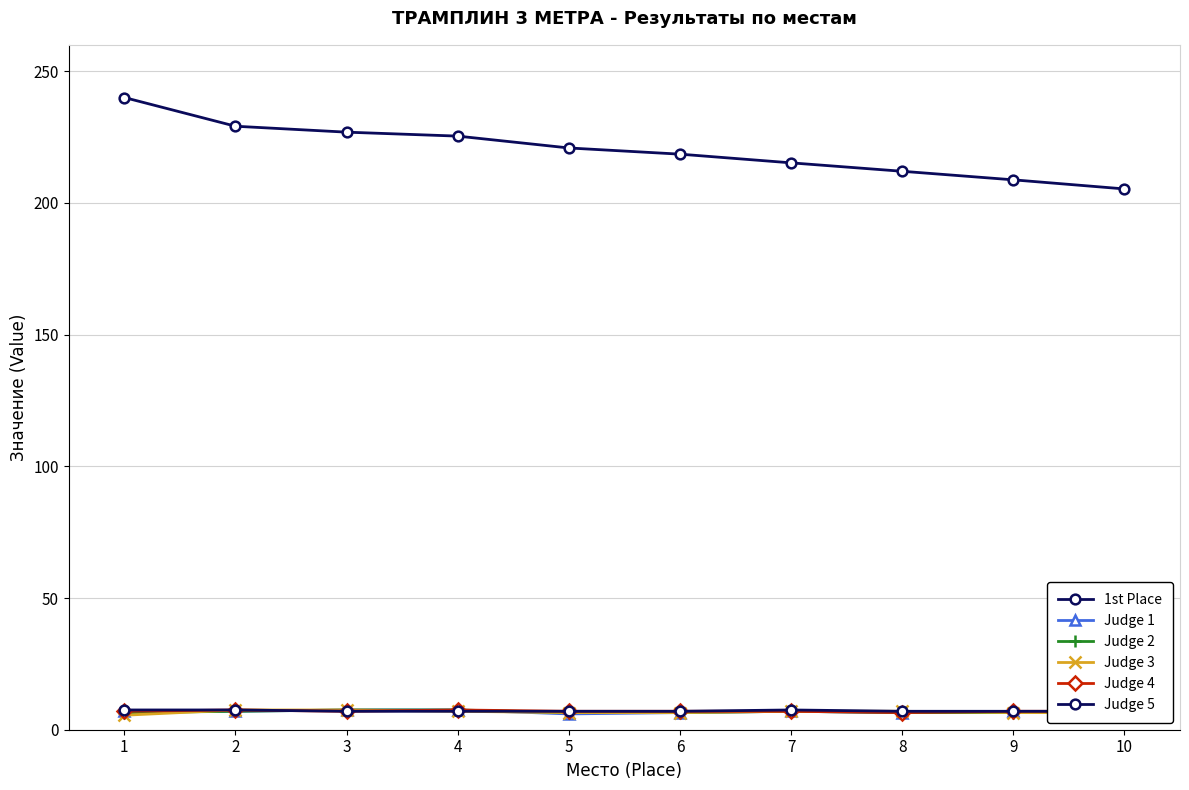

At which label does Judge 2 reach its peak?

3